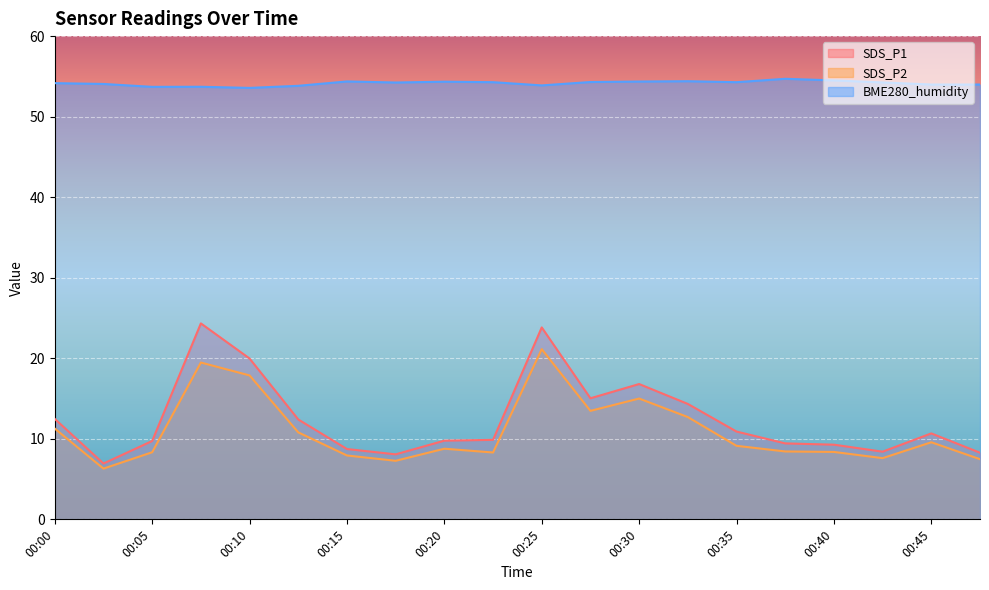

How many data points does each series have?

20